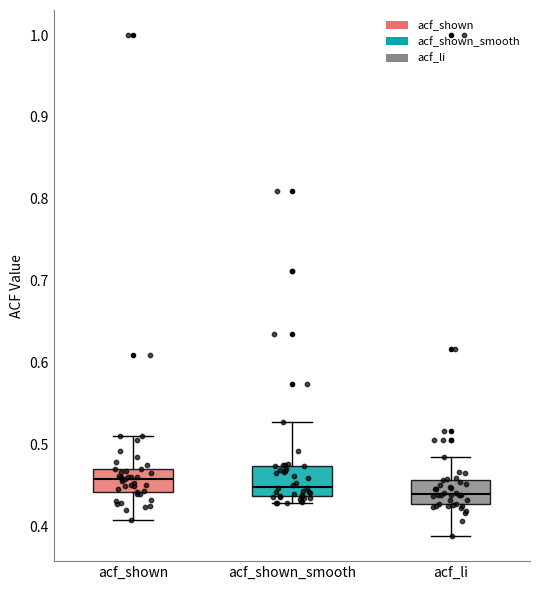

Reading left to right, transcribe this box plot: for each box, give where its median line is, the range the box spans, and where its two whiskers end, as read against the y-axis. The values are not printed on the chart, so give them approximately, as read against the axis.

acf_shown: median 0.46, box 0.44 to 0.47, whiskers 0.41 to 0.51
acf_shown_smooth: median 0.45, box 0.44 to 0.47, whiskers 0.43 to 0.53
acf_li: median 0.44, box 0.43 to 0.46, whiskers 0.39 to 0.48